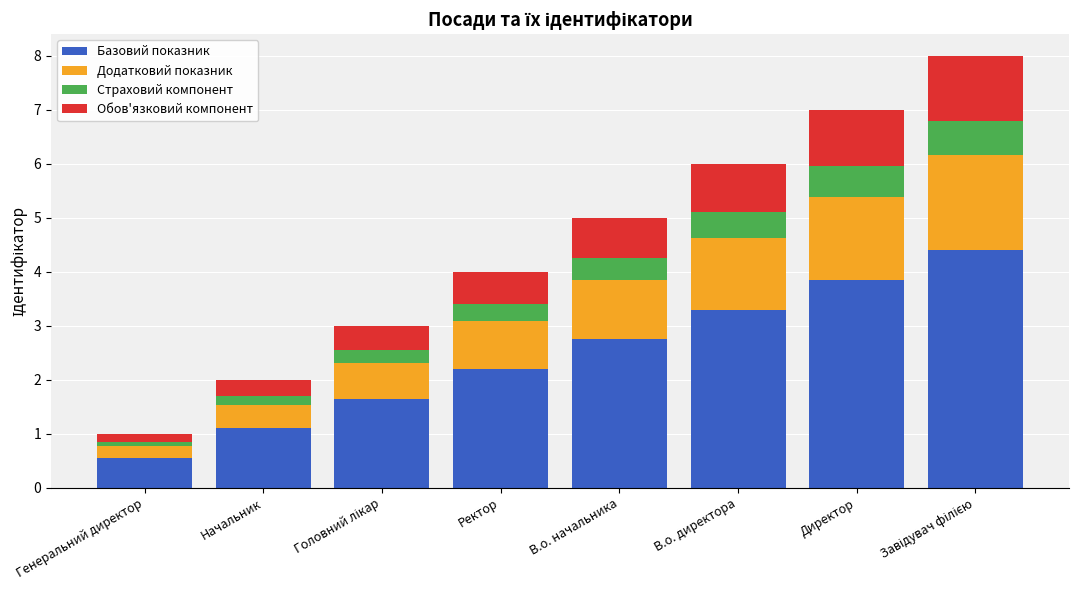

What is the lowest value of the Базовий показник series?

0.6